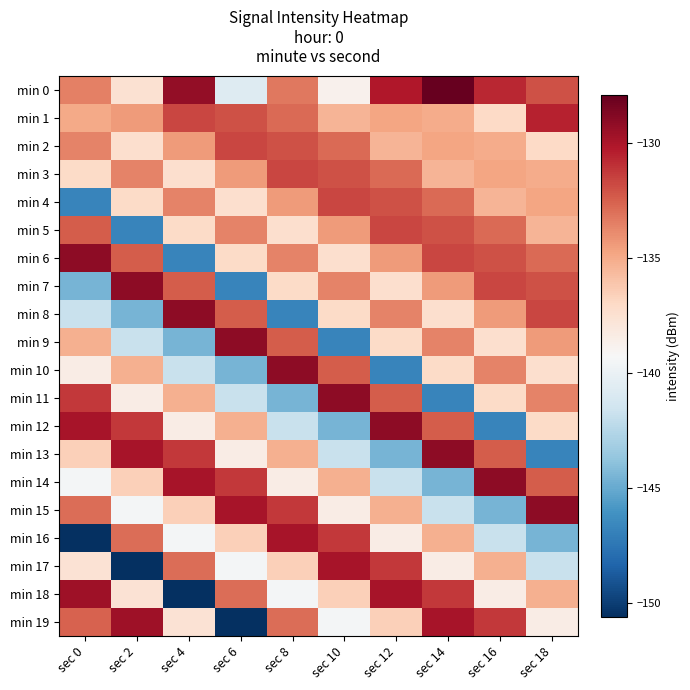

Reading left to right, what are all the values shown in this chart?

min 0: sec 0=-133.5	sec 2=-137.5	sec 4=-129.3	sec 6=-140.7	sec 8=-133.2	sec 10=-138.7	sec 12=-130.1	sec 14=-127.9	sec 16=-130.7	sec 18=-132.0
min 1: sec 0=-134.9	sec 2=-134.4	sec 4=-131.6	sec 6=-132.0	sec 8=-132.8	sec 10=-135.4	sec 12=-134.8	sec 14=-135.1	sec 16=-137.0	sec 18=-130.5
min 2: sec 0=-133.7	sec 2=-137.4	sec 4=-134.4	sec 6=-131.6	sec 8=-132.0	sec 10=-132.8	sec 12=-135.4	sec 14=-134.8	sec 16=-135.1	sec 18=-137.0
min 3: sec 0=-137.1	sec 2=-133.7	sec 4=-137.4	sec 6=-134.4	sec 8=-131.6	sec 10=-132.0	sec 12=-132.8	sec 14=-135.4	sec 16=-134.8	sec 18=-135.1
min 4: sec 0=-146.8	sec 2=-137.1	sec 4=-133.7	sec 6=-137.4	sec 8=-134.4	sec 10=-131.6	sec 12=-132.0	sec 14=-132.8	sec 16=-135.4	sec 18=-134.8
min 5: sec 0=-132.3	sec 2=-146.8	sec 4=-137.1	sec 6=-133.7	sec 8=-137.4	sec 10=-134.4	sec 12=-131.6	sec 14=-132.0	sec 16=-132.8	sec 18=-135.4
min 6: sec 0=-129.1	sec 2=-132.3	sec 4=-146.8	sec 6=-137.1	sec 8=-133.7	sec 10=-137.4	sec 12=-134.4	sec 14=-131.6	sec 16=-132.0	sec 18=-132.8
min 7: sec 0=-144.6	sec 2=-129.1	sec 4=-132.3	sec 6=-146.8	sec 8=-137.1	sec 10=-133.7	sec 12=-137.4	sec 14=-134.4	sec 16=-131.6	sec 18=-132.0
min 8: sec 0=-141.8	sec 2=-144.6	sec 4=-129.1	sec 6=-132.3	sec 8=-146.8	sec 10=-137.1	sec 12=-133.7	sec 14=-137.4	sec 16=-134.4	sec 18=-131.6
min 9: sec 0=-135.2	sec 2=-141.8	sec 4=-144.6	sec 6=-129.1	sec 8=-132.3	sec 10=-146.8	sec 12=-137.1	sec 14=-133.7	sec 16=-137.4	sec 18=-134.4
min 10: sec 0=-138.4	sec 2=-135.2	sec 4=-141.8	sec 6=-144.6	sec 8=-129.1	sec 10=-132.3	sec 12=-146.8	sec 14=-137.1	sec 16=-133.7	sec 18=-137.4
min 11: sec 0=-131.2	sec 2=-138.4	sec 4=-135.2	sec 6=-141.8	sec 8=-144.6	sec 10=-129.1	sec 12=-132.3	sec 14=-146.8	sec 16=-137.1	sec 18=-133.7
min 12: sec 0=-129.9	sec 2=-131.2	sec 4=-138.4	sec 6=-135.2	sec 8=-141.8	sec 10=-144.6	sec 12=-129.1	sec 14=-132.3	sec 16=-146.8	sec 18=-137.1
min 13: sec 0=-136.5	sec 2=-129.9	sec 4=-131.2	sec 6=-138.4	sec 8=-135.2	sec 10=-141.8	sec 12=-144.6	sec 14=-129.1	sec 16=-132.3	sec 18=-146.8
min 14: sec 0=-139.4	sec 2=-136.5	sec 4=-129.9	sec 6=-131.2	sec 8=-138.4	sec 10=-135.2	sec 12=-141.8	sec 14=-144.6	sec 16=-129.1	sec 18=-132.3
min 15: sec 0=-132.9	sec 2=-139.4	sec 4=-136.5	sec 6=-129.9	sec 8=-131.2	sec 10=-138.4	sec 12=-135.2	sec 14=-141.8	sec 16=-144.6	sec 18=-129.1
min 16: sec 0=-150.6	sec 2=-132.9	sec 4=-139.4	sec 6=-136.5	sec 8=-129.9	sec 10=-131.2	sec 12=-138.4	sec 14=-135.2	sec 16=-141.8	sec 18=-144.6
min 17: sec 0=-137.6	sec 2=-150.6	sec 4=-132.9	sec 6=-139.4	sec 8=-136.5	sec 10=-129.9	sec 12=-131.2	sec 14=-138.4	sec 16=-135.2	sec 18=-141.8
min 18: sec 0=-129.7	sec 2=-137.6	sec 4=-150.6	sec 6=-132.9	sec 8=-139.4	sec 10=-136.5	sec 12=-129.9	sec 14=-131.2	sec 16=-138.4	sec 18=-135.2
min 19: sec 0=-132.6	sec 2=-129.7	sec 4=-137.6	sec 6=-150.6	sec 8=-132.9	sec 10=-139.4	sec 12=-136.5	sec 14=-129.9	sec 16=-131.2	sec 18=-138.4